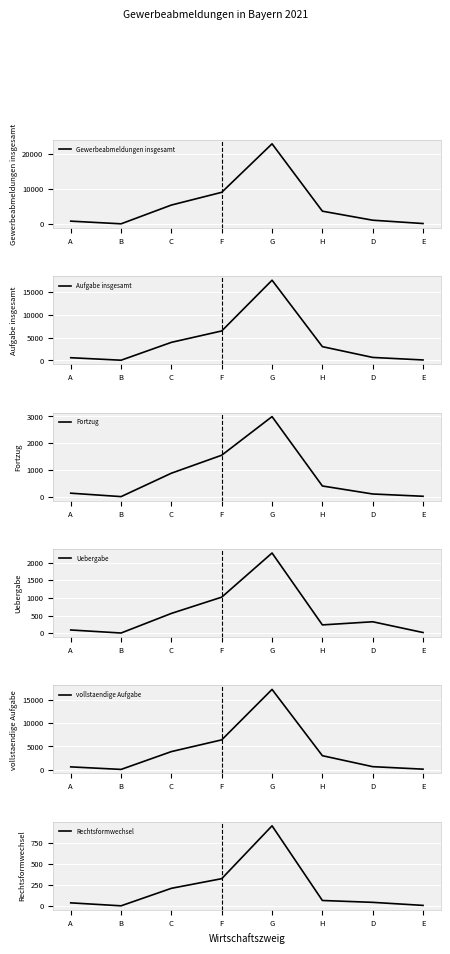

Does the chart display data point markers on the line(s)?

No